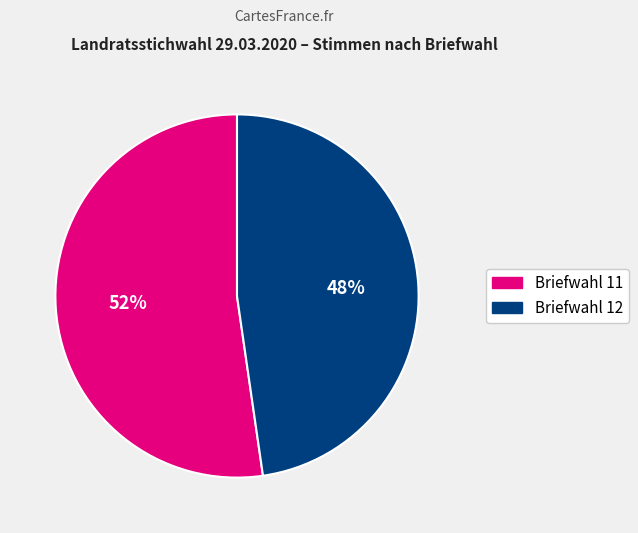

To the nearest percent, what portion does Briefwahl 12 represent?

48%